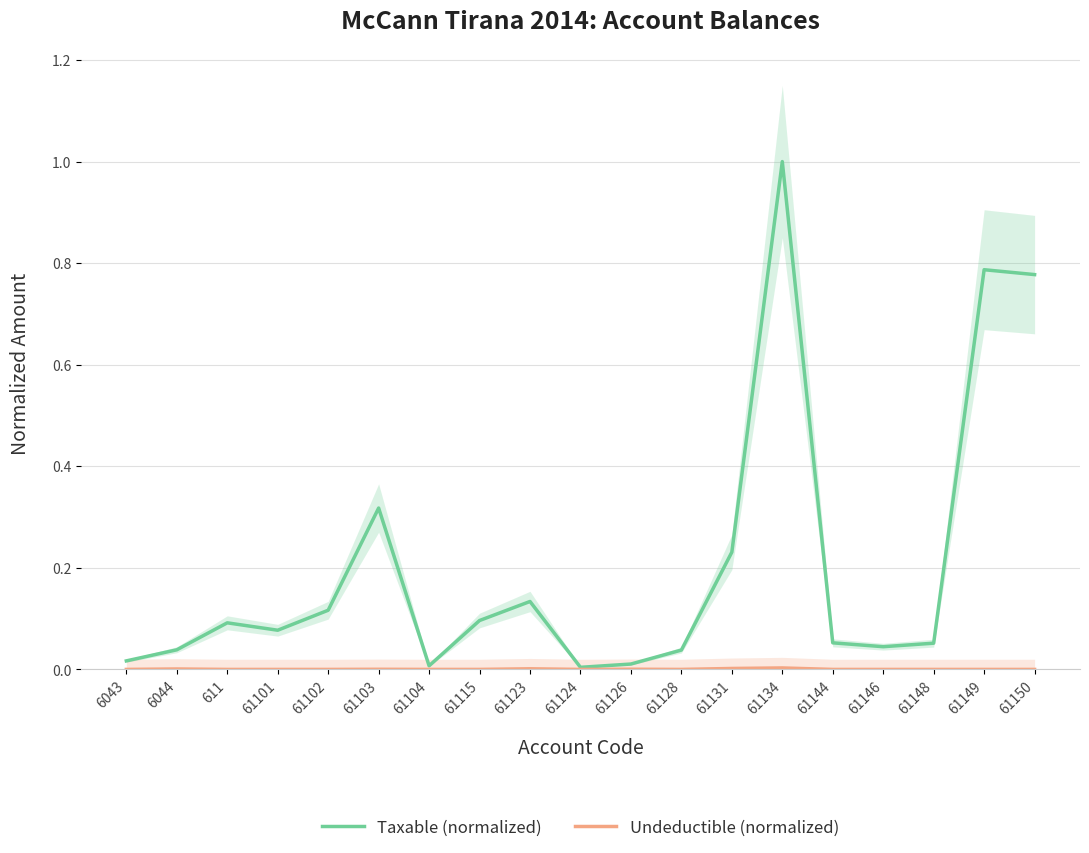

True or false: Taxable (normalized) has more than 2 interior local peaks.

True